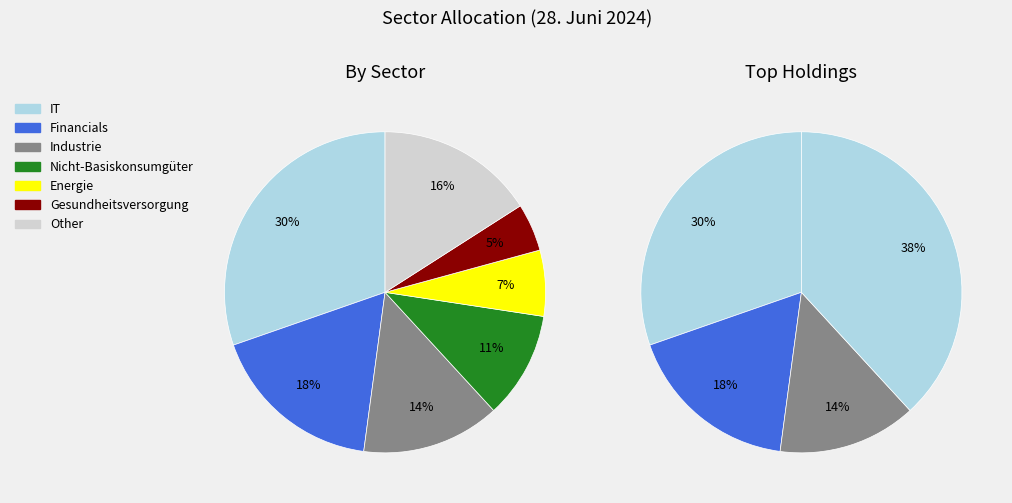

To the nearest percent, what is the combined percentage of IT and Energie?

37%